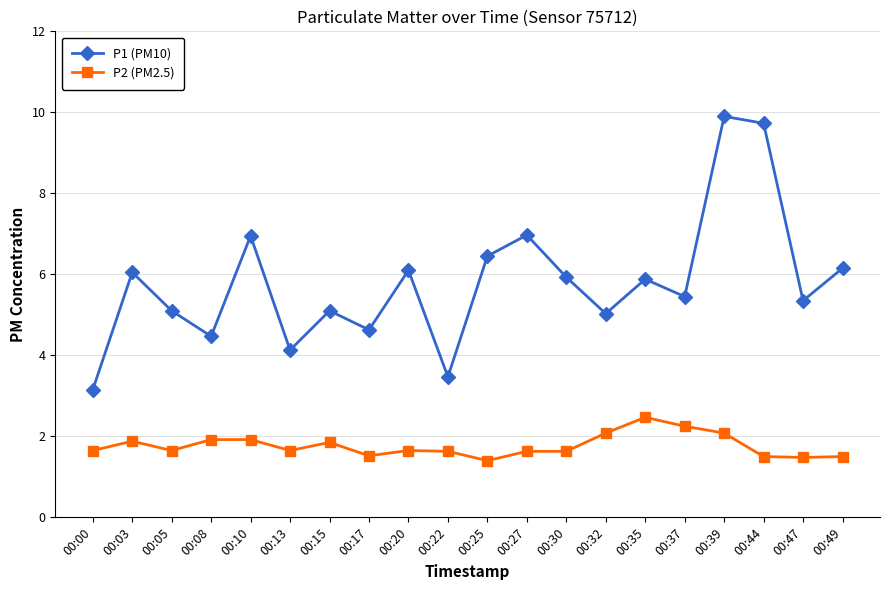

Which series has the largest total across all categories?

P1 (PM10)